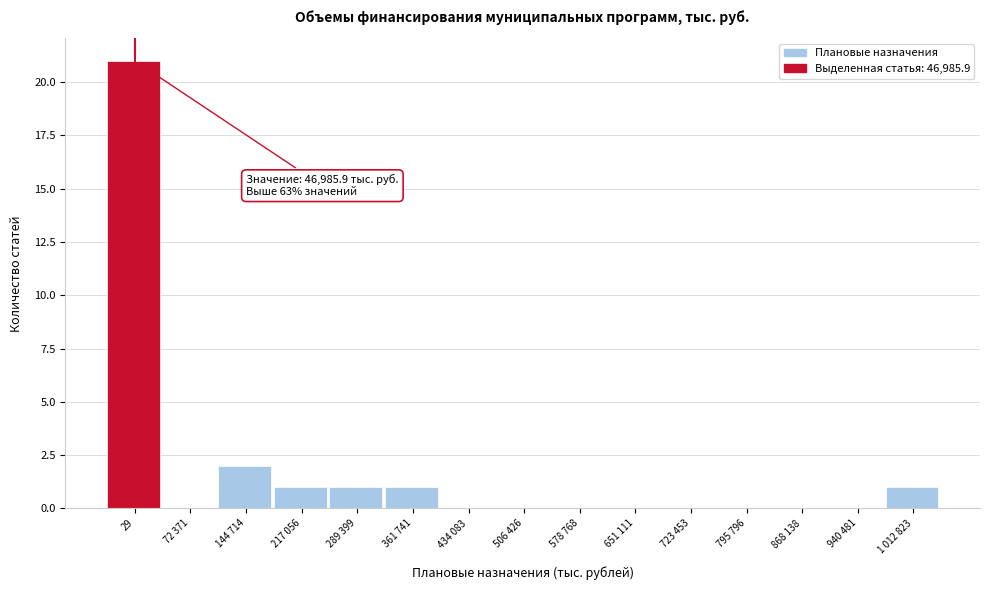

Reading left to right, extract all data points from this chart.

29=21	72 371=0	144 714=2	217 056=1	289 399=1	361 741=1	434 083=0	506 426=0	578 768=0	651 111=0	723 453=0	795 796=0	868 138=0	940 481=0	1 012 823=1